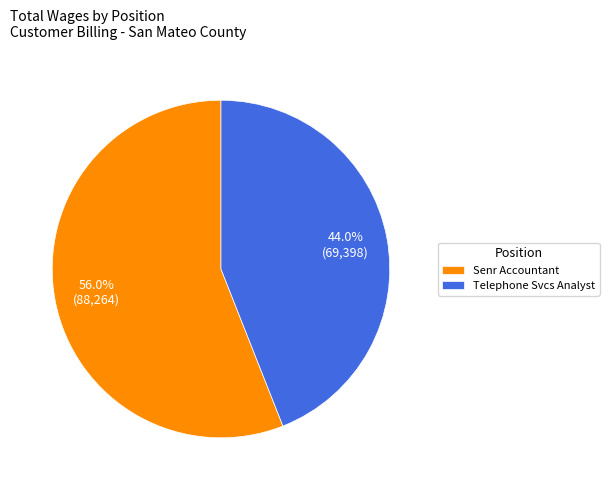

What is the total percentage of Senr Accountant and Telephone Svcs Analyst?

100.0%